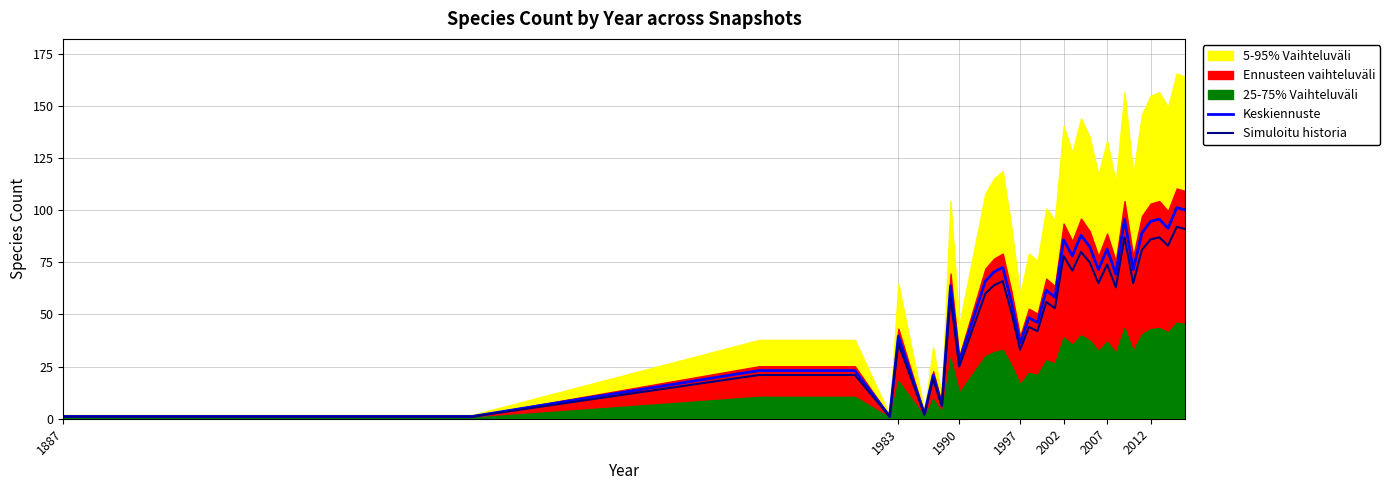

Reading left to right, transcribe all the data shown in this chart.

Keskiennuste: 1.1	1.1	23.1	23.1	1.1	39.6	2.2	20.9	6.6	63.8	27.5	66.0	70.4	72.6	56.1	36.3	48.4	46.2	61.6	58.3	85.8	78.1	88.0	82.5	71.5	81.4	69.3	95.7	71.5	89.1	94.6	95.7	91.3	101.2	100.1
Simuloitu historia: 1.0	1.0	21.0	21.0	1.0	36.0	2.0	19.0	6.0	58.0	25.0	60.0	64.0	66.0	51.0	33.0	44.0	42.0	56.0	53.0	78.0	71.0	80.0	75.0	65.0	74.0	63.0	87.0	65.0	81.0	86.0	87.0	83.0	92.0	91.0